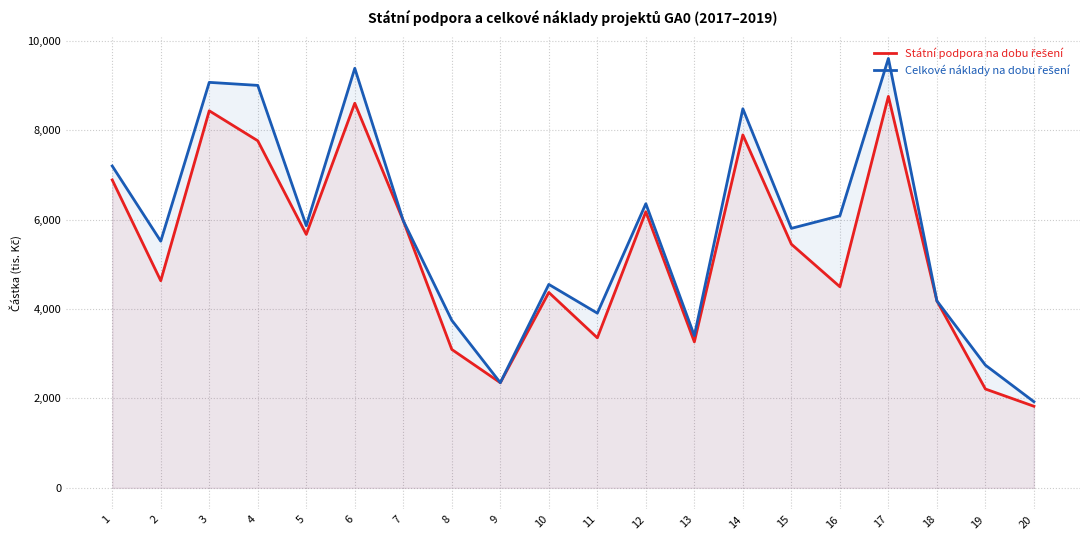

Between 4 and 12, which series saw the biggest shift?

Celkové náklady na dobu řešení